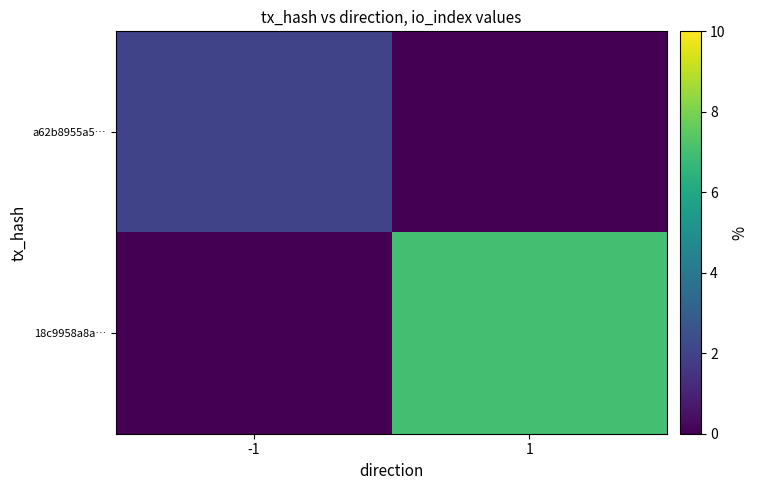

At 1, list the series in order from largest to smallest.

18c9958a8a…, a62b8955a5…